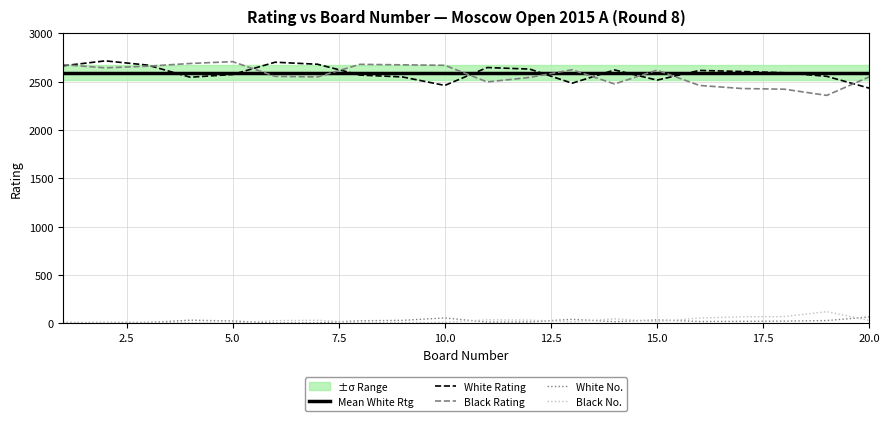

Is this an area chart (filled region under the line)?

No